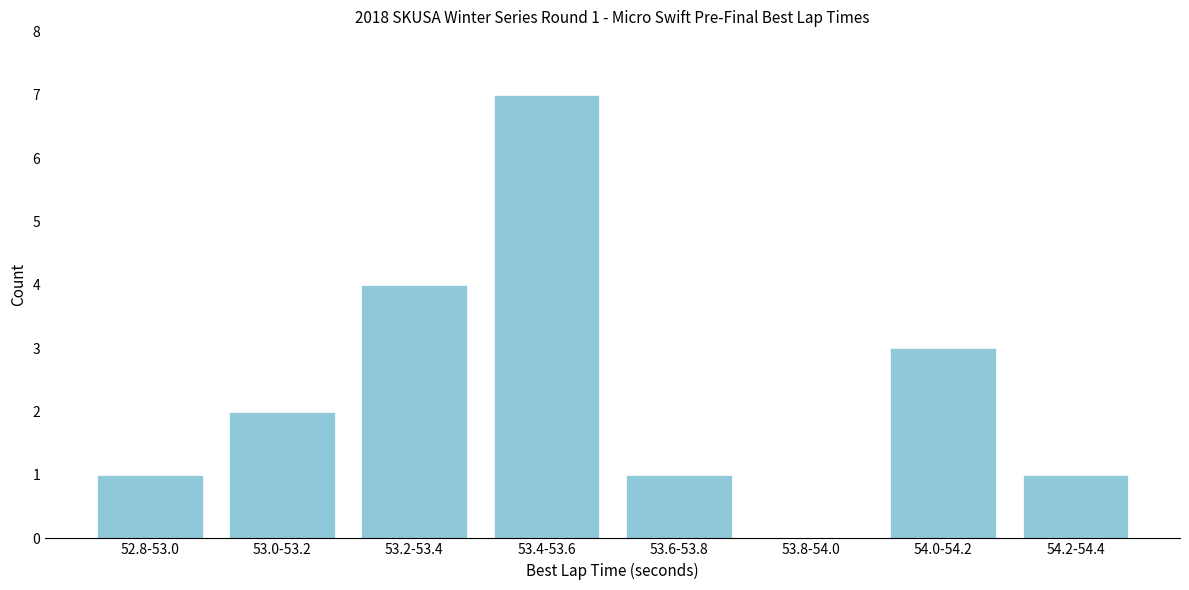

Reading left to right, what are all the values shown in this chart?

52.8-53.0=1	53.0-53.2=2	53.2-53.4=4	53.4-53.6=7	53.6-53.8=1	53.8-54.0=0	54.0-54.2=3	54.2-54.4=1